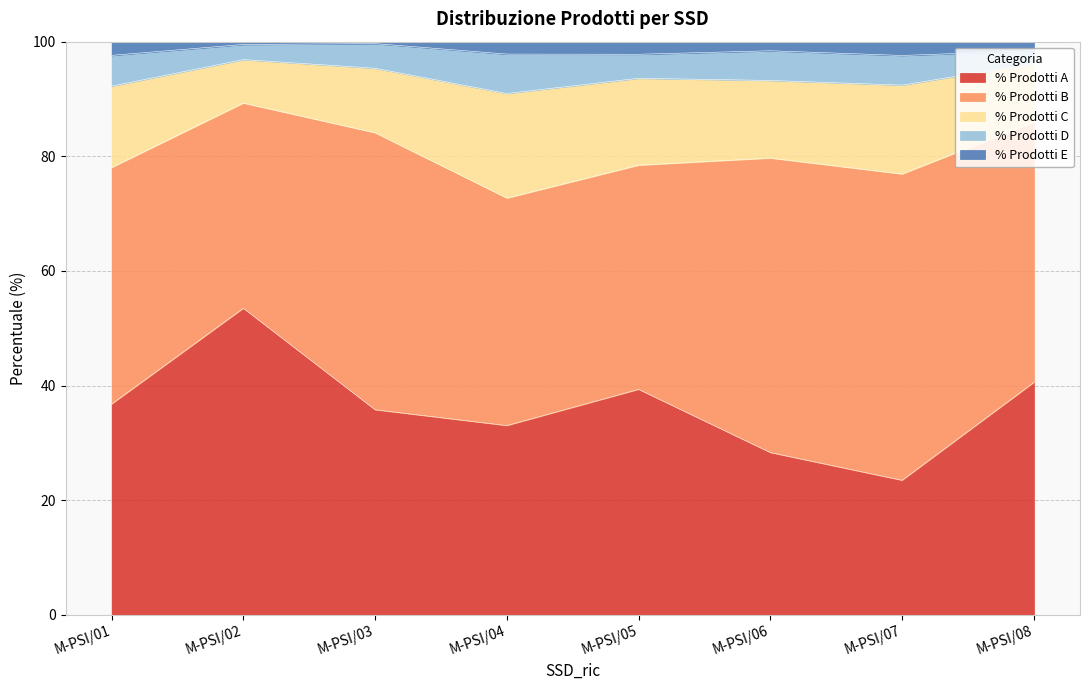

What is the total value across all series at M-PSI/07?

100.0